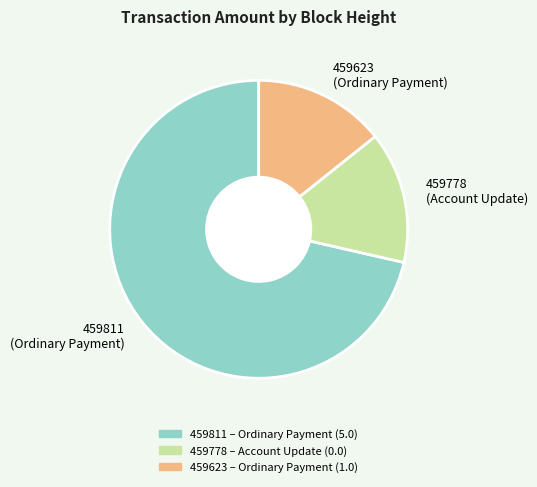

Is the sum of 459623 (Ordinary Payment) and 459778 (Account Update) greater than half?

No